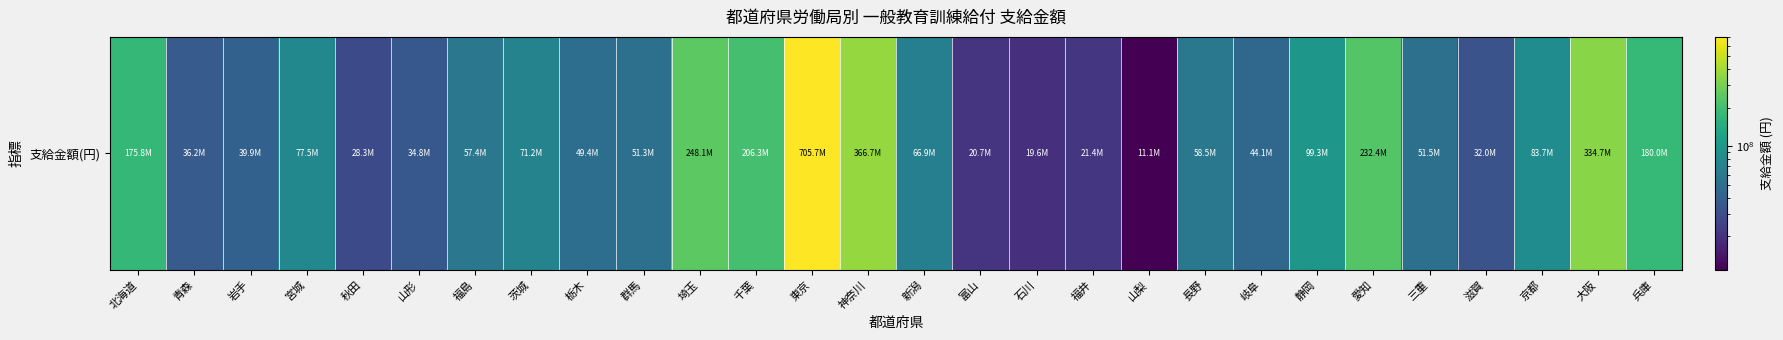

Where is the data nearest to the value 358373206?

神奈川